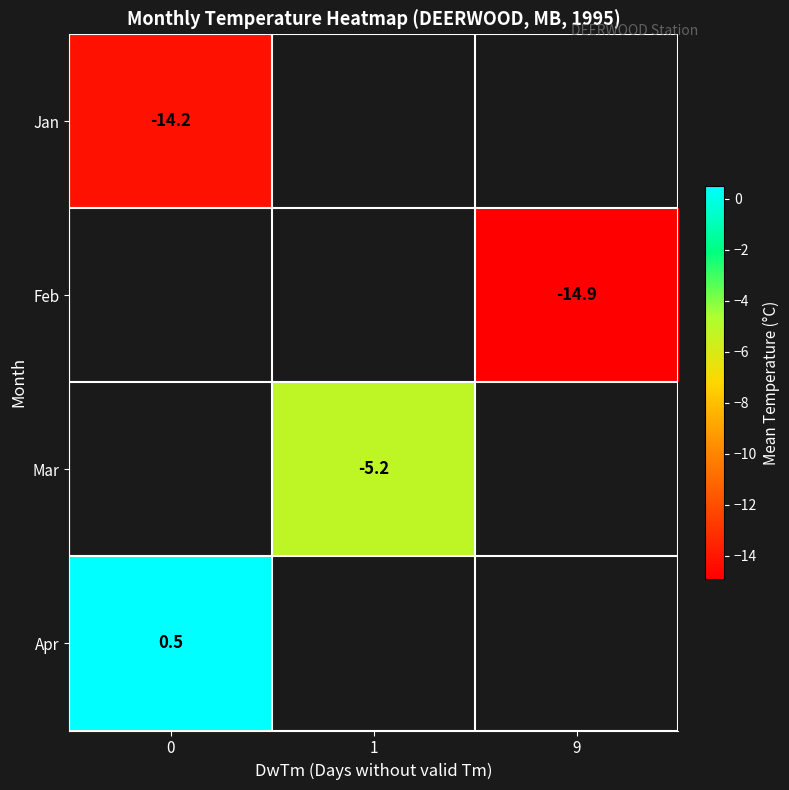

At how many categories does at least one series exceed -14?

2